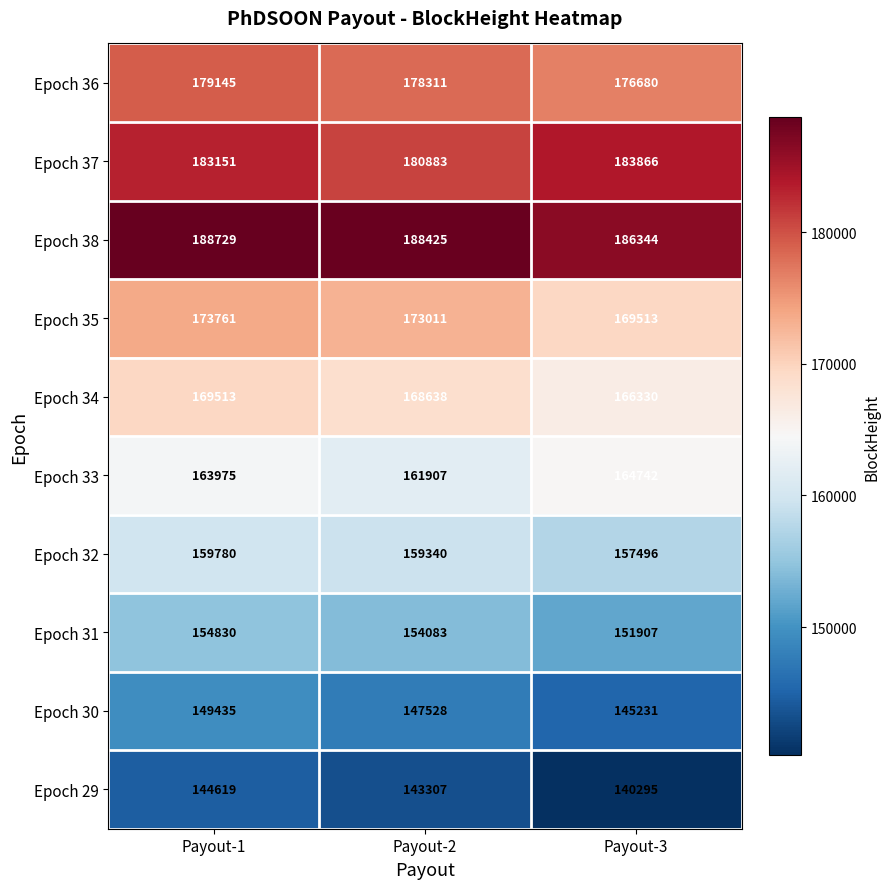

At which category is the sum across all series the highest?

Payout-1